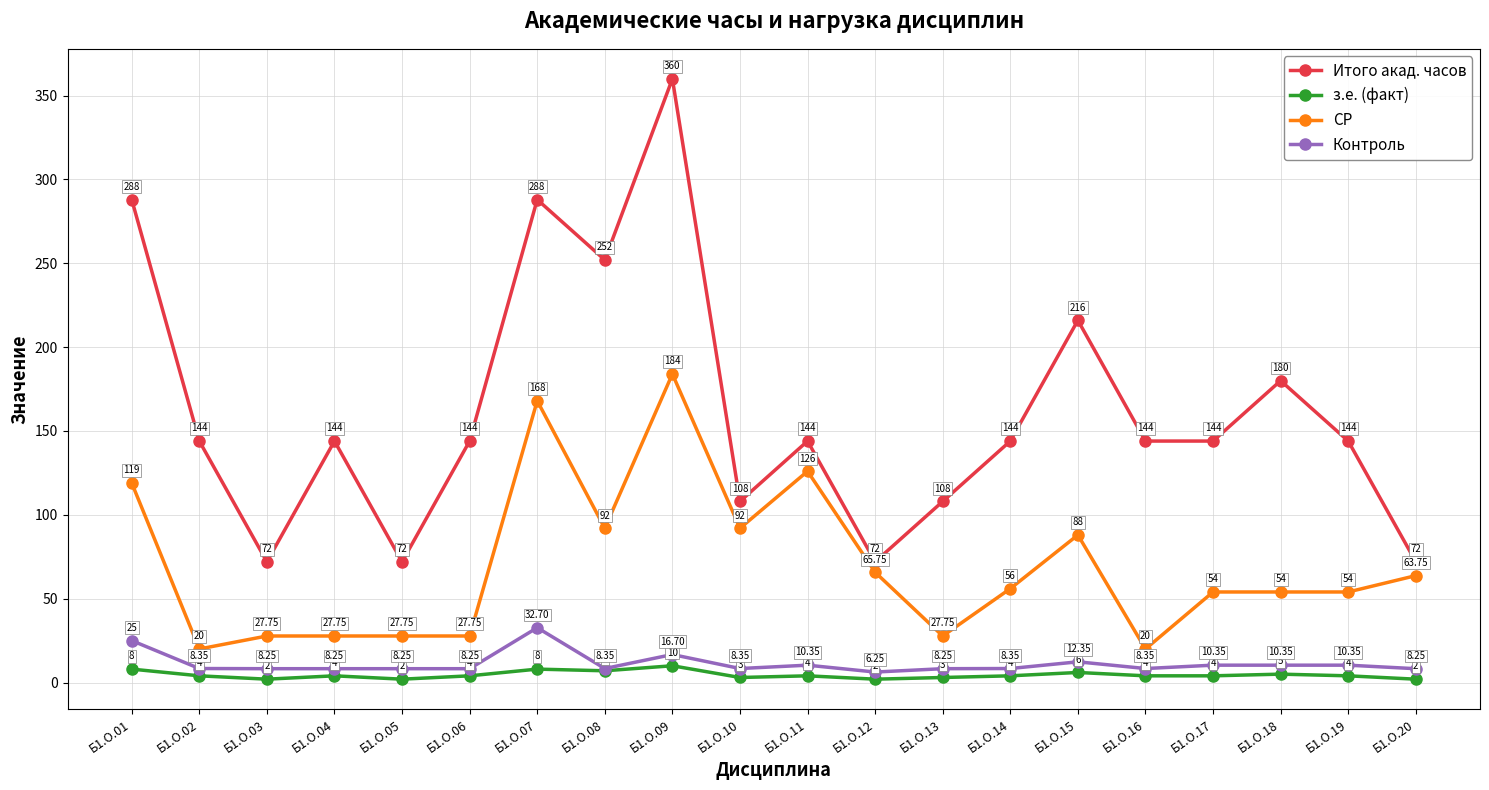

How many lines are shown in the chart?

4